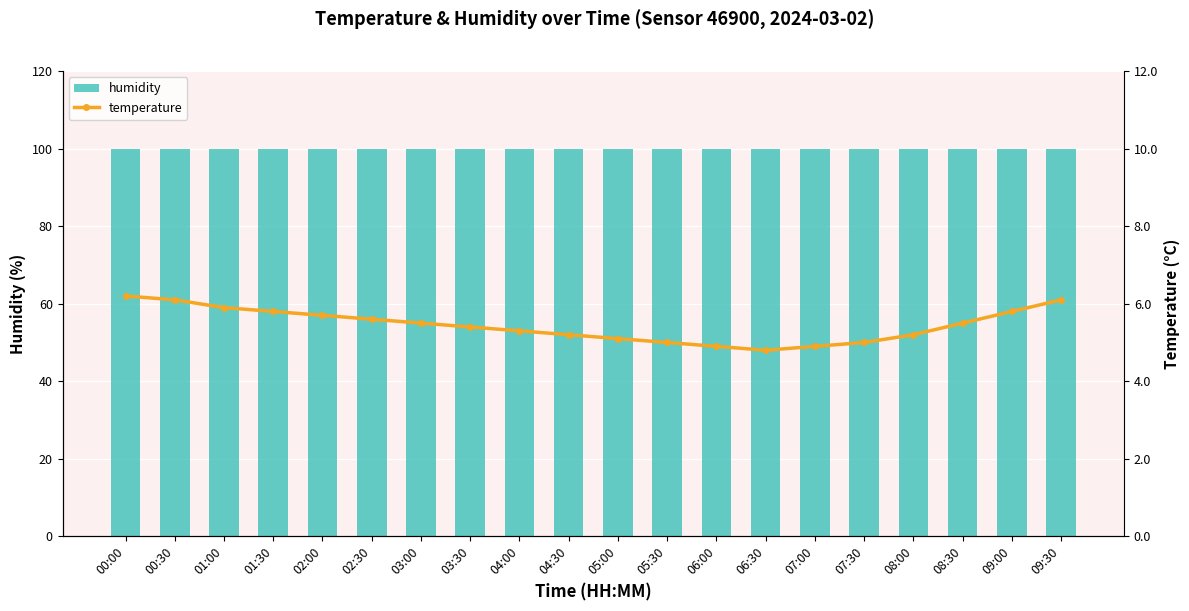

What is the highest value of the temperature series?

6.2